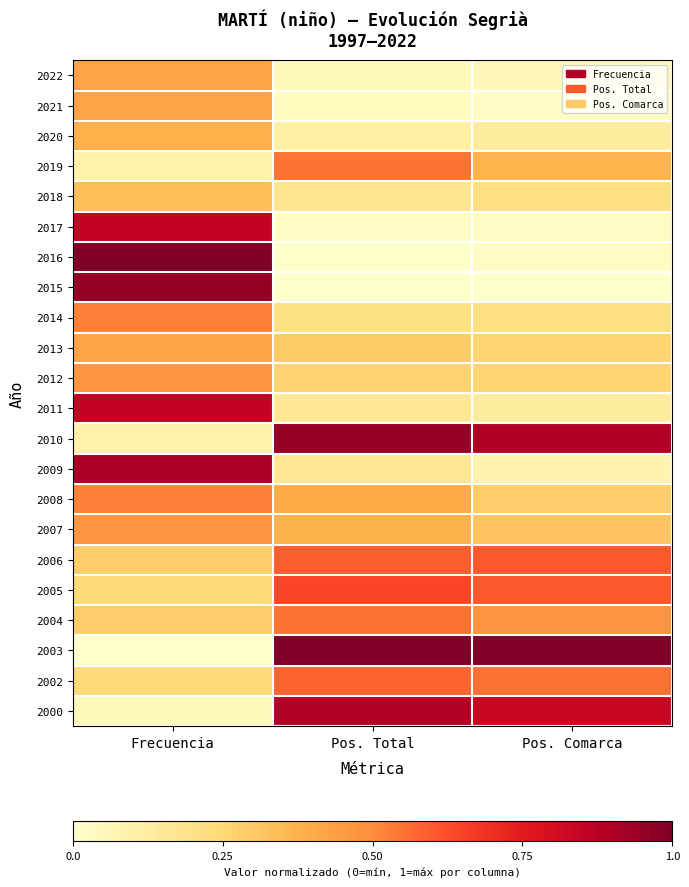

Which category has the highest value across all series?

Frecuencia